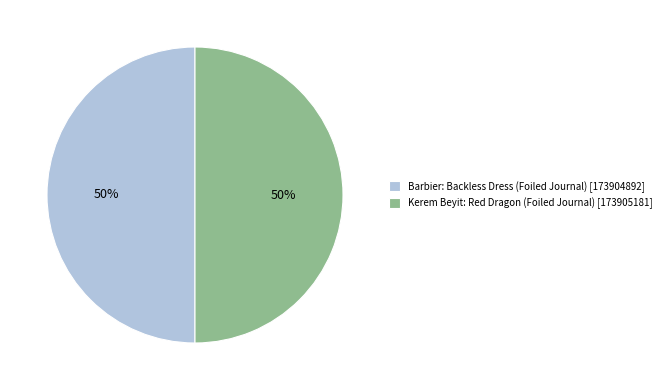

Is the sum of Kerem Beyit: Red Dragon (Foiled Journal) [173905181] and Barbier: Backless Dress (Foiled Journal) [173904892] greater than half?

Yes